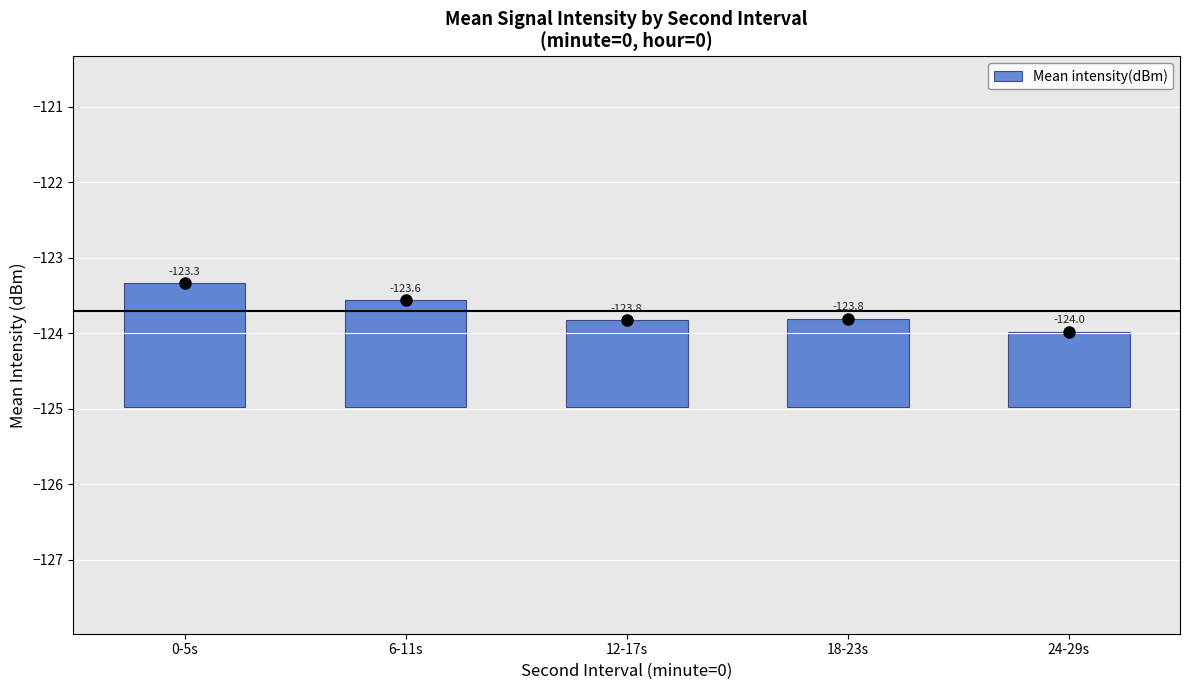

What is the change in value from 6-11s to 24-29s?

-0.4